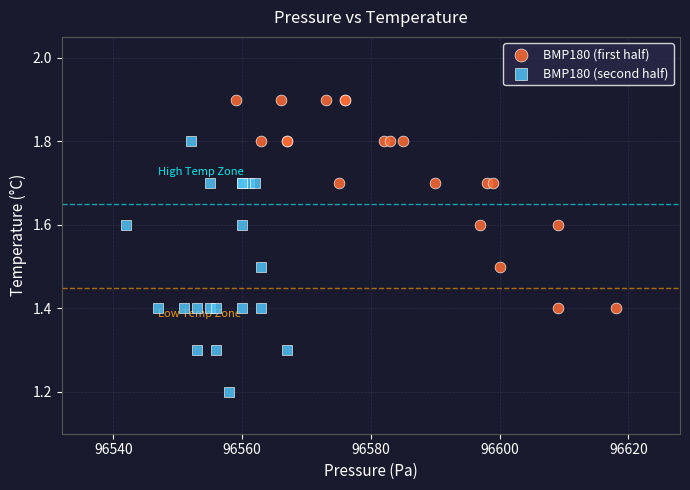

Which series has the largest Y range (max minus min)?

BMP180 (second half)